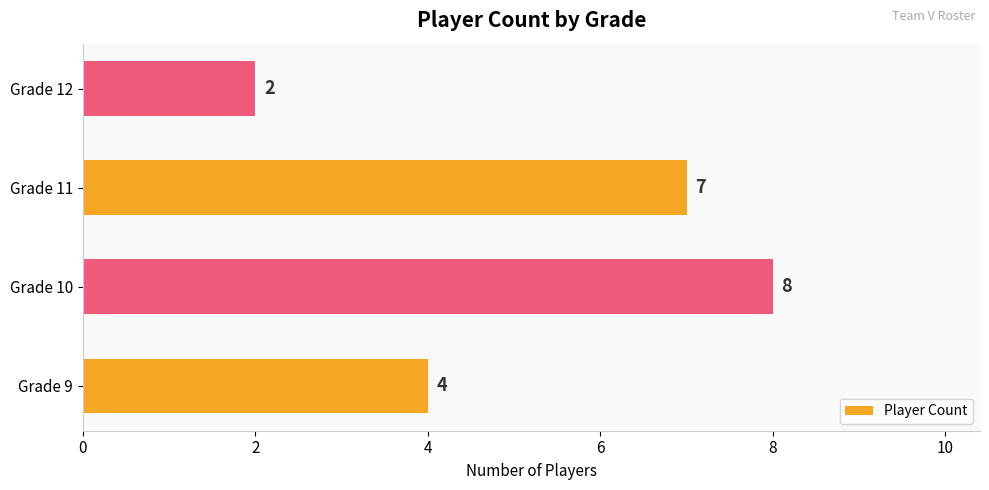

How many bars are there in total?

4